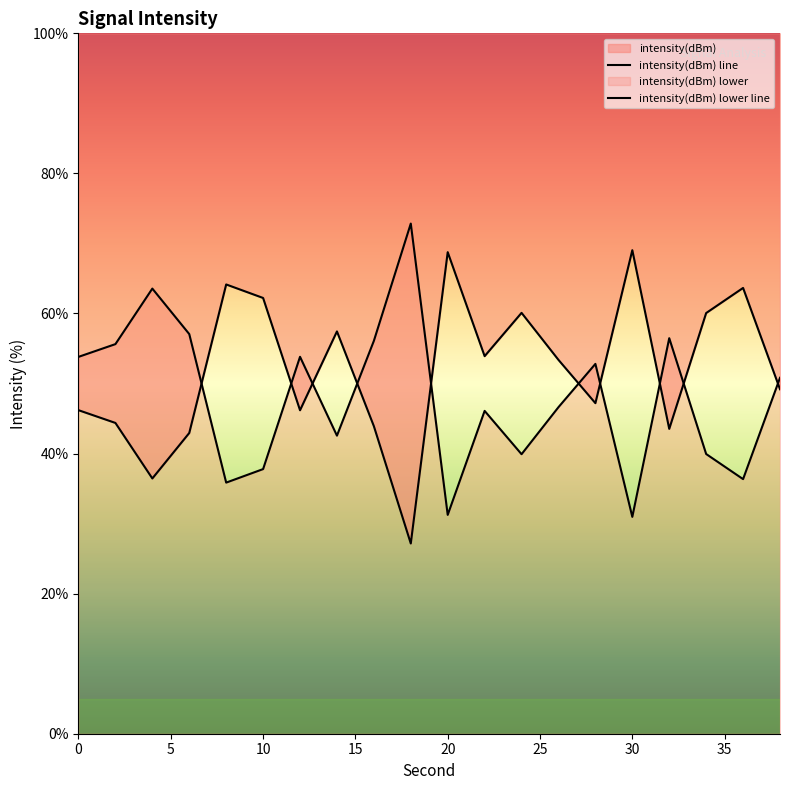

What is the value of the 20th point from the left?

49.2